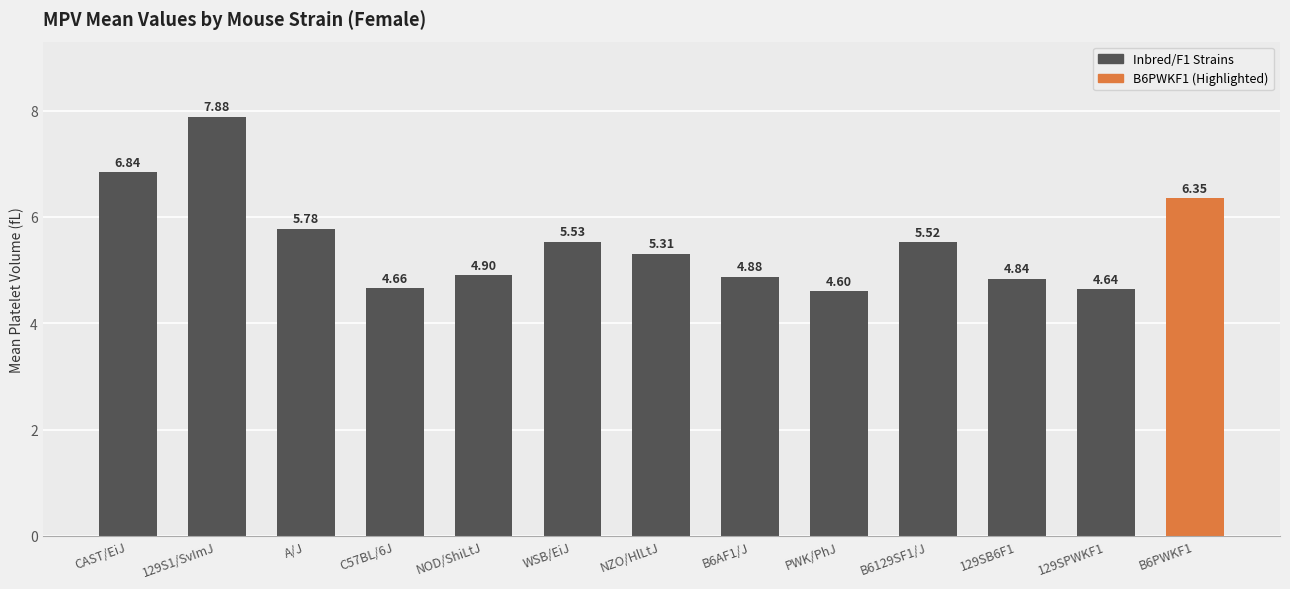

List the labels in order of value, smallest first.

PWK/PhJ, 129SPWKF1, C57BL/6J, 129SB6F1, B6AF1/J, NOD/ShiLtJ, NZO/HlLtJ, B6129SF1/J, WSB/EiJ, A/J, B6PWKF1, CAST/EiJ, 129S1/SvImJ